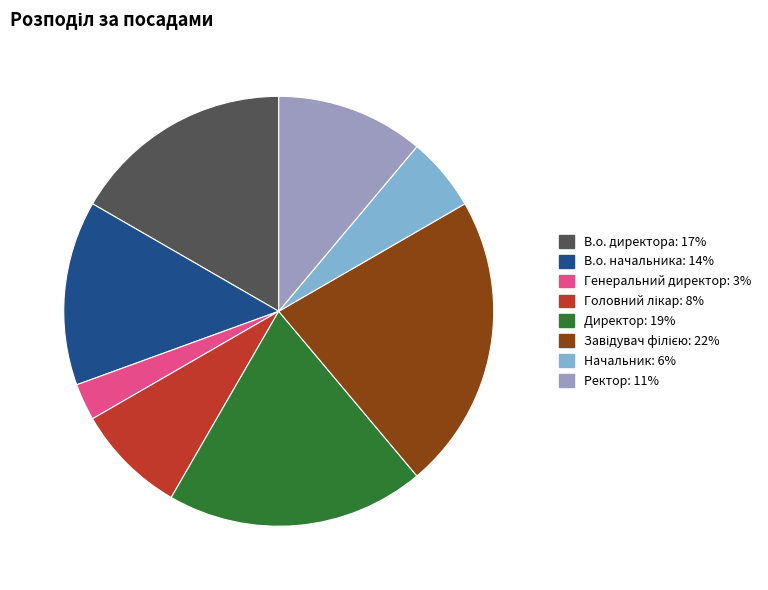

Count the number of slices in the pie.

8